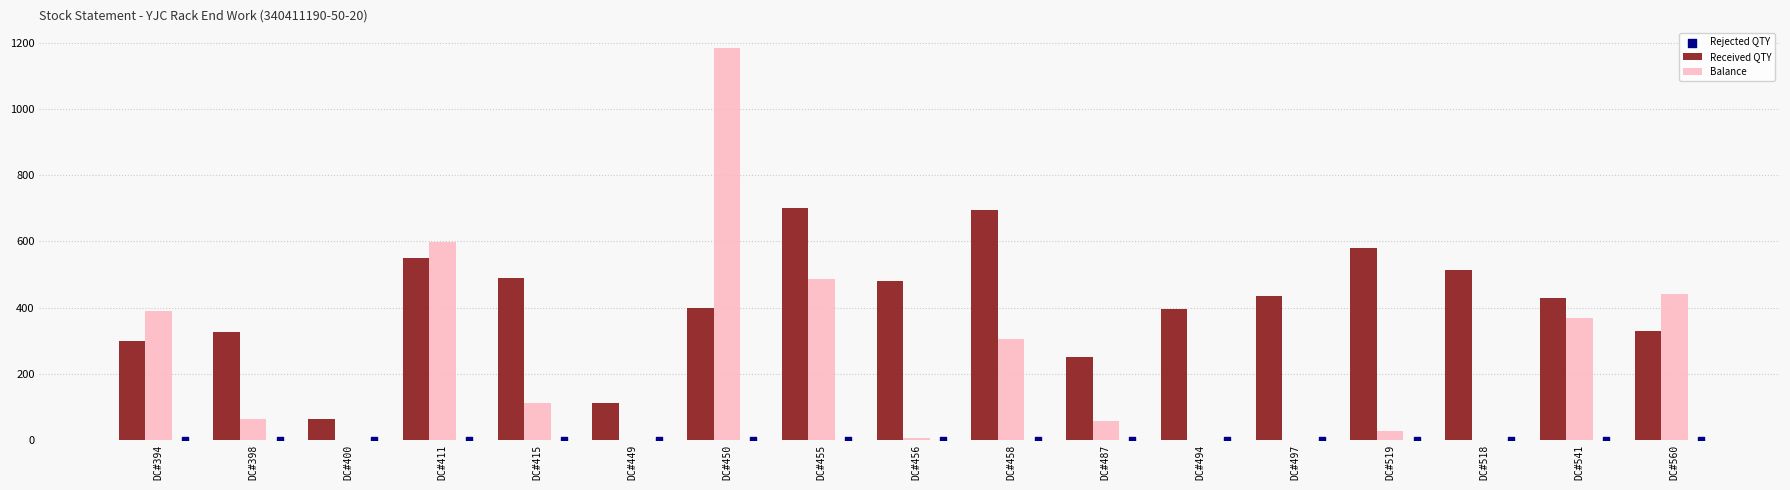

Which series reaches the minimum Y coordinate?

Balance